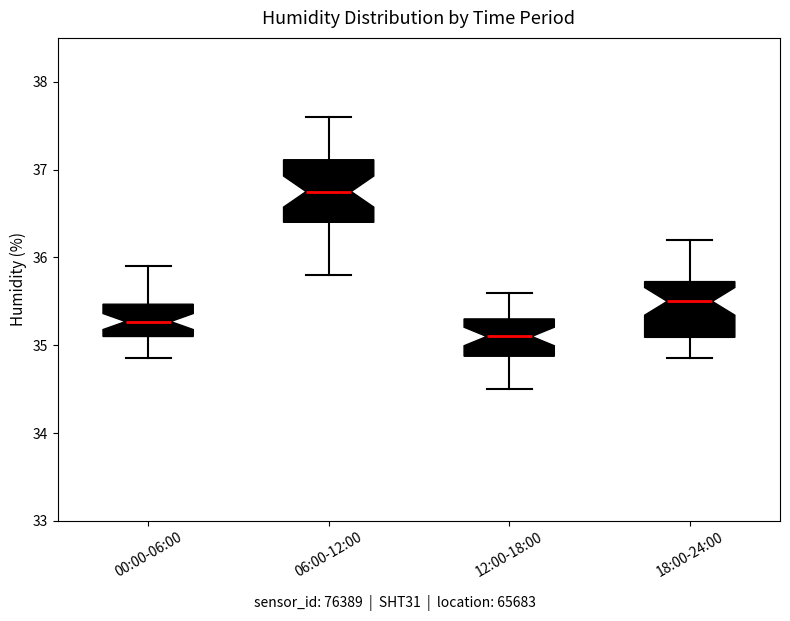

Reading left to right, read every box against the y-axis: the position of its median line, the range the box covers, and the ends of its whiskers. The values are not printed on the chart, so give them approximately, as read against the axis.

00:00-06:00: median 35.3, box 35.1 to 35.5, whiskers 34.9 to 35.9
06:00-12:00: median 36.8, box 36.4 to 37.1, whiskers 35.8 to 37.6
12:00-18:00: median 35.1, box 34.9 to 35.3, whiskers 34.5 to 35.6
18:00-24:00: median 35.5, box 35.1 to 35.7, whiskers 34.9 to 36.2